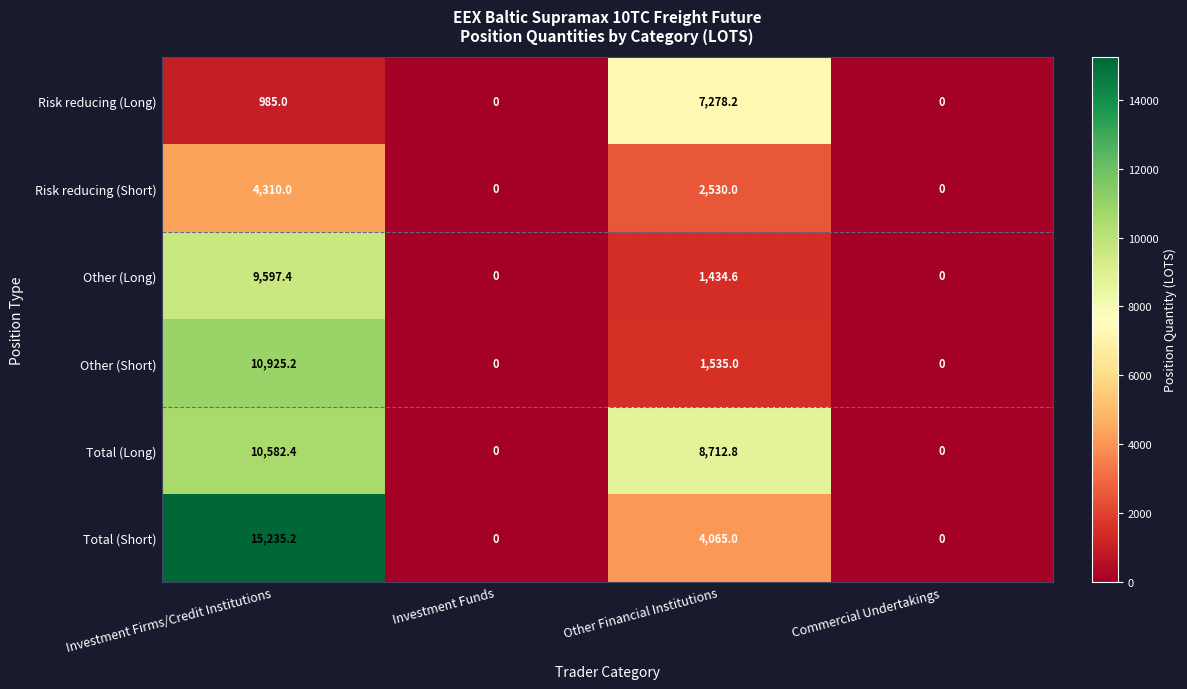

At which category is the sum across all series the highest?

Investment Firms/Credit Institutions